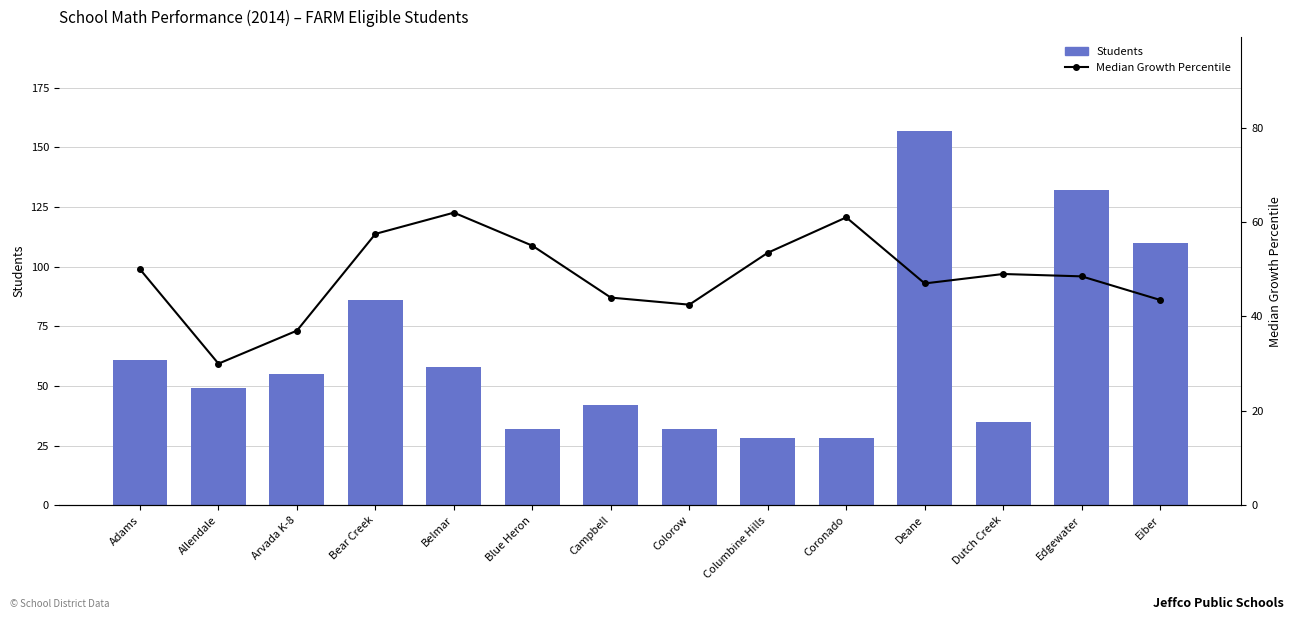

Reading left to right, extract all data points from this chart.

Students: 61.0	49.0	55.0	86.0	58.0	32.0	42.0	32.0	28.0	28.0	157.0	35.0	132.0	110.0
Median Growth Percentile: 50.0	30.0	37.0	57.5	62.0	55.0	44.0	42.5	53.5	61.0	47.0	49.0	48.5	43.5